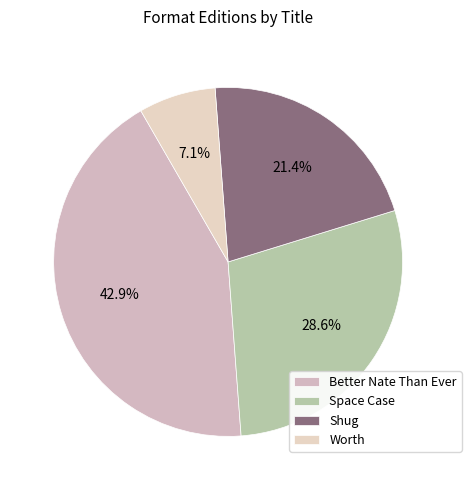

To the nearest percent, what is the difference between the largest and smallest slice percentages?

36%